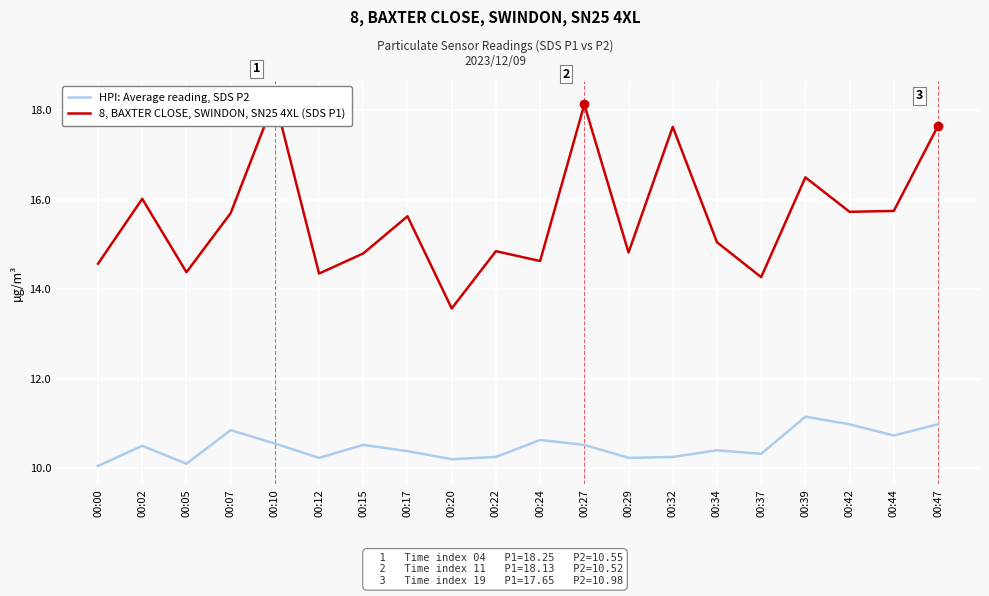

Reading left to right, list all the values displayed in this chart.

HPI: Average reading, SDS P2: 10.1	10.5	10.1	10.8	10.6	10.2	10.5	10.4	10.2	10.2	10.6	10.5	10.2	10.2	10.4	10.3	11.2	11.0	10.7	11.0
8, BAXTER CLOSE, SWINDON, SN25 4XL (SDS P1): 14.6	16.0	14.4	15.7	18.2	14.3	14.8	15.6	13.6	14.8	14.6	18.1	14.8	17.6	15.1	14.3	16.5	15.7	15.8	17.6